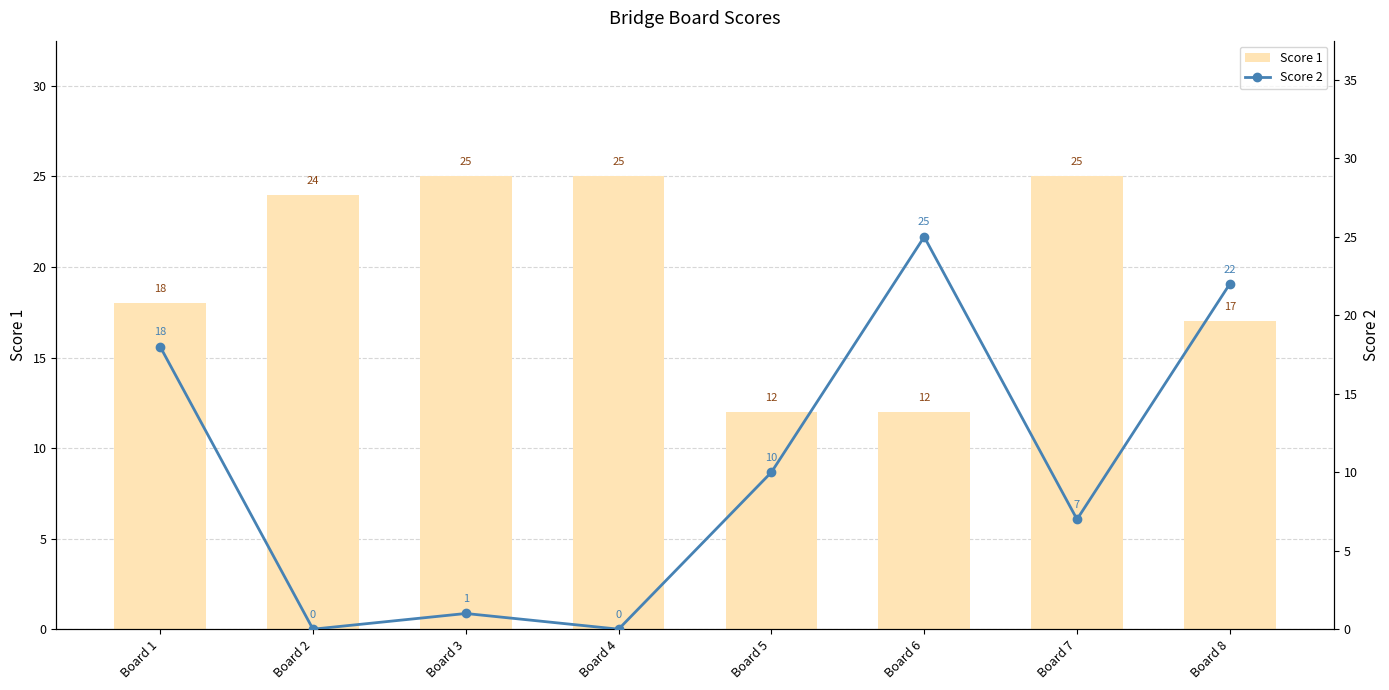

How many data points in Score 2 are above 10?

3